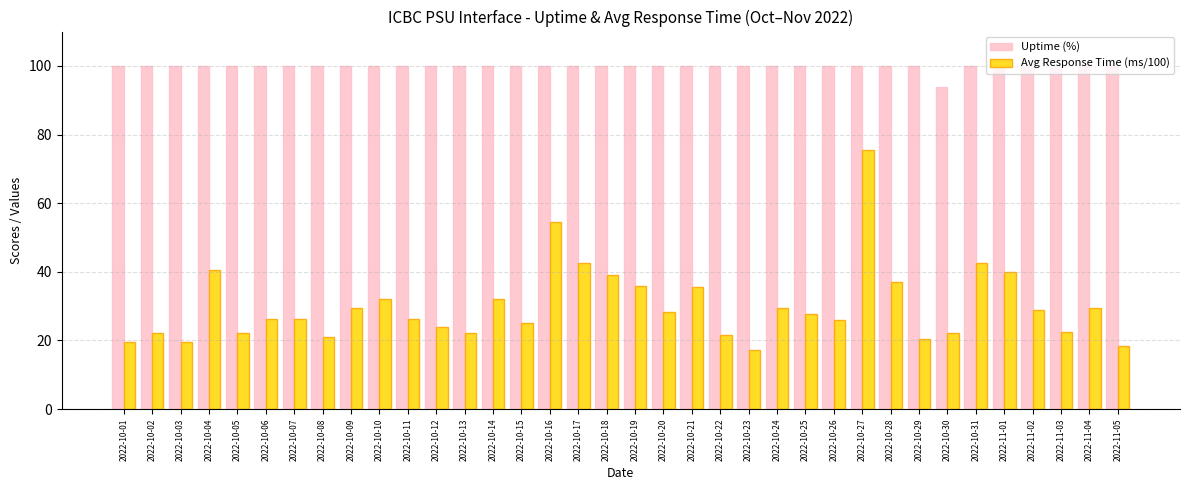

What is the difference between the highest and lowest values at 2022-10-20?

71.8